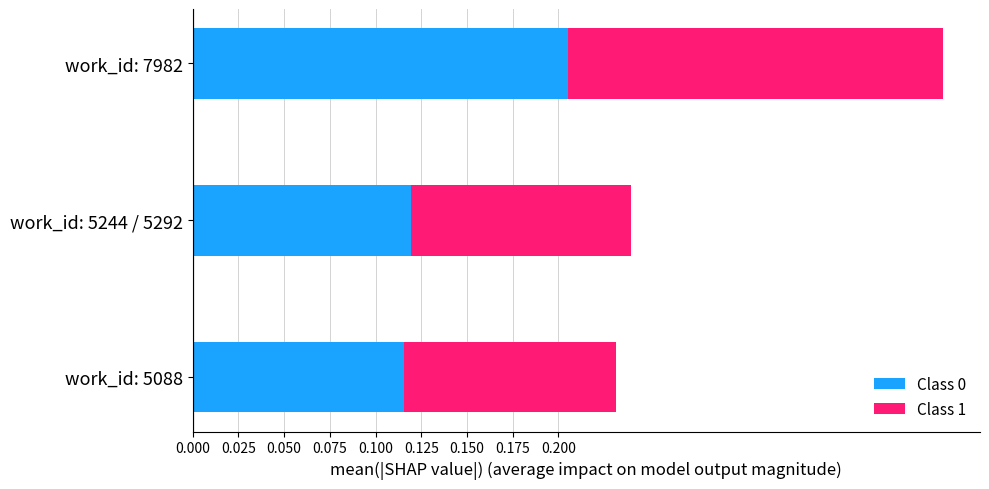

At which category is the sum across all series the highest?

work_id: 7982